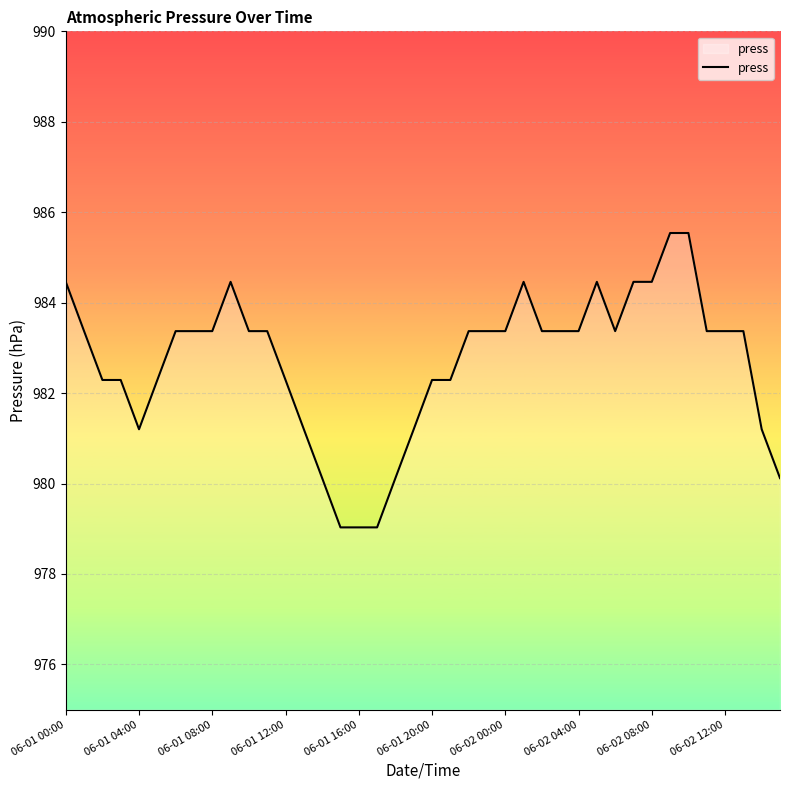

How many lines are shown in the chart?

1